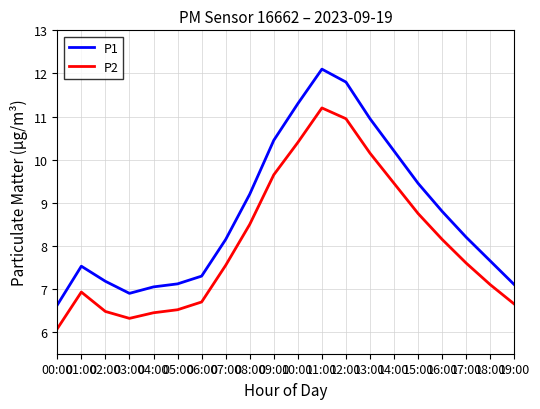

What is the total value across all series at 17:00?

15.8